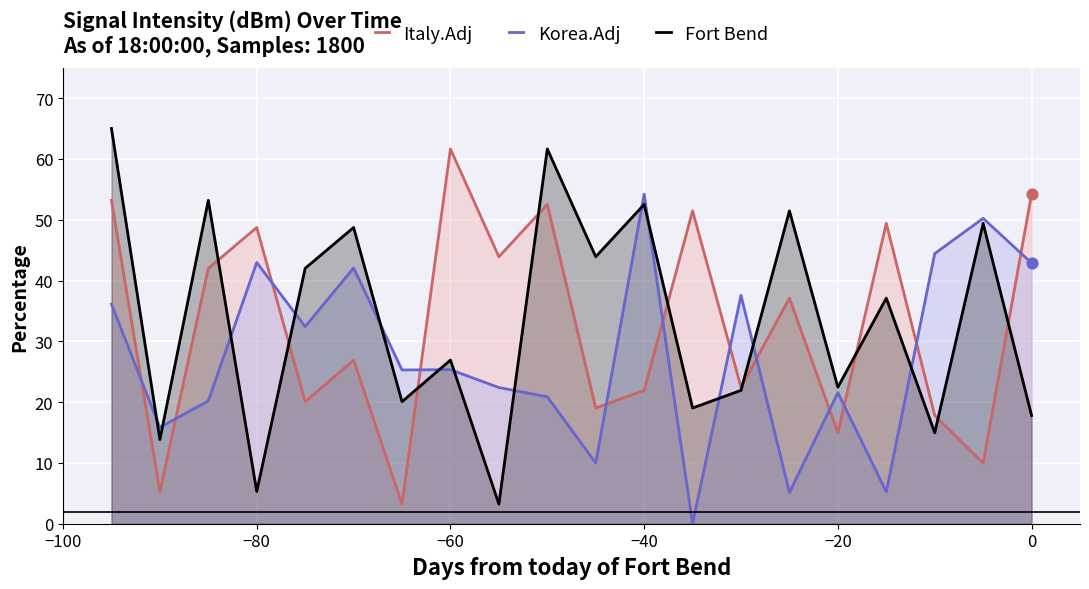

Which series has the largest total across all categories?

Fort Bend